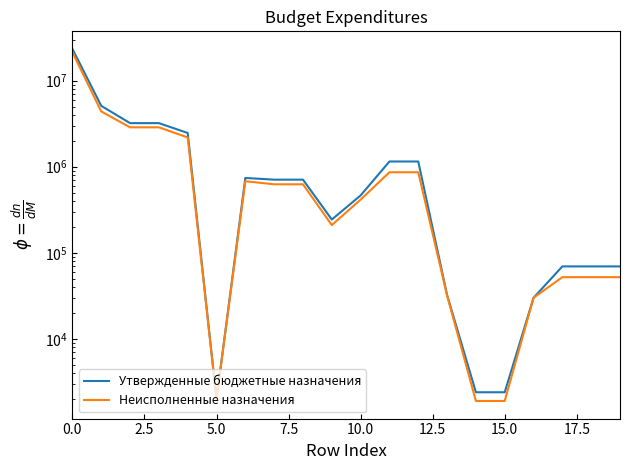

Rank the series at 14 from lowest to highest value.

Неисполненные назначения, Утвержденные бюджетные назначения